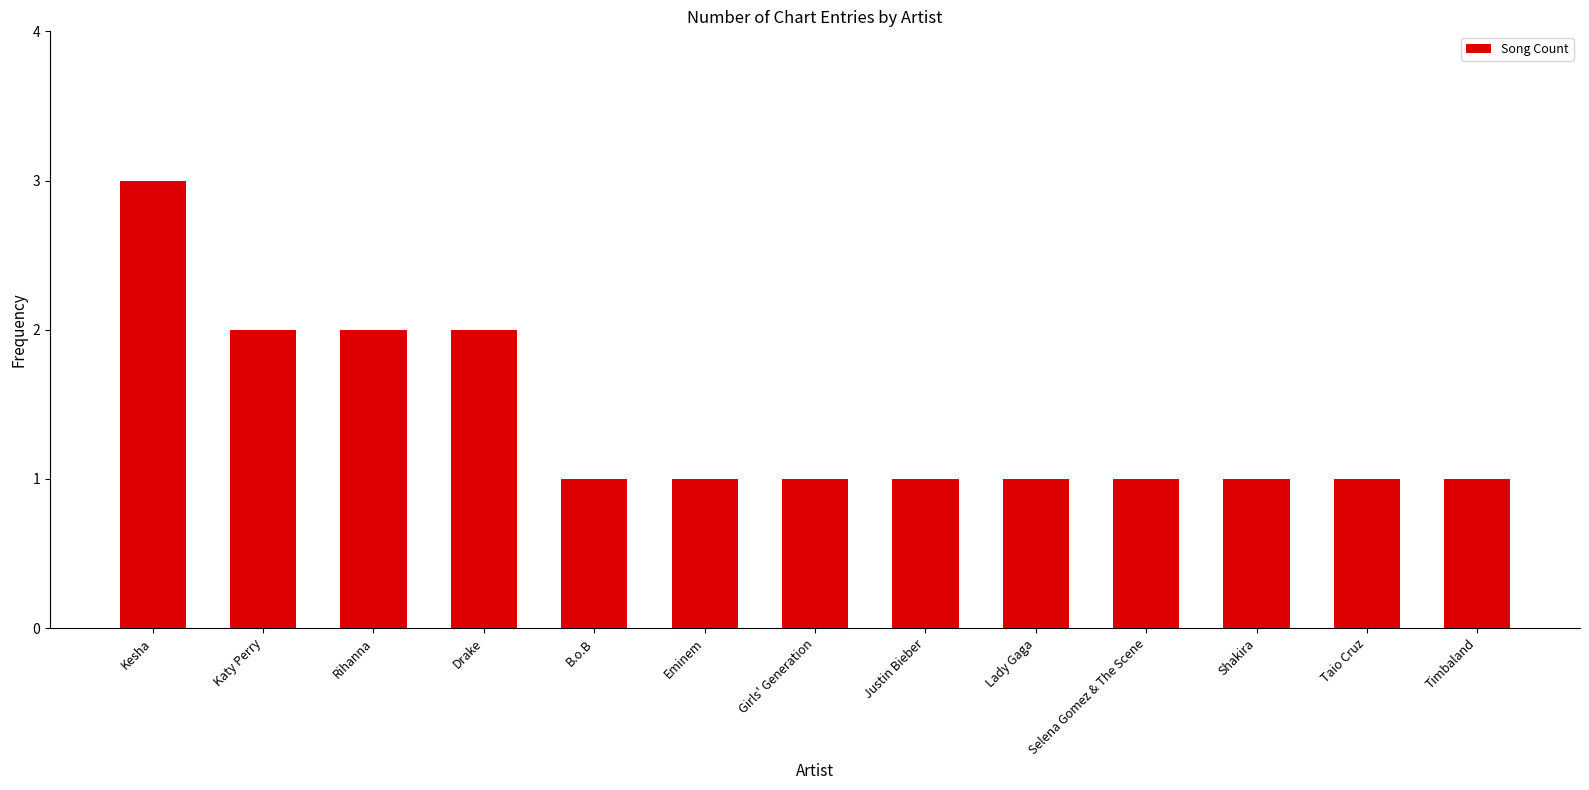

True or false: the data shows 1 at Justin Bieber.

True